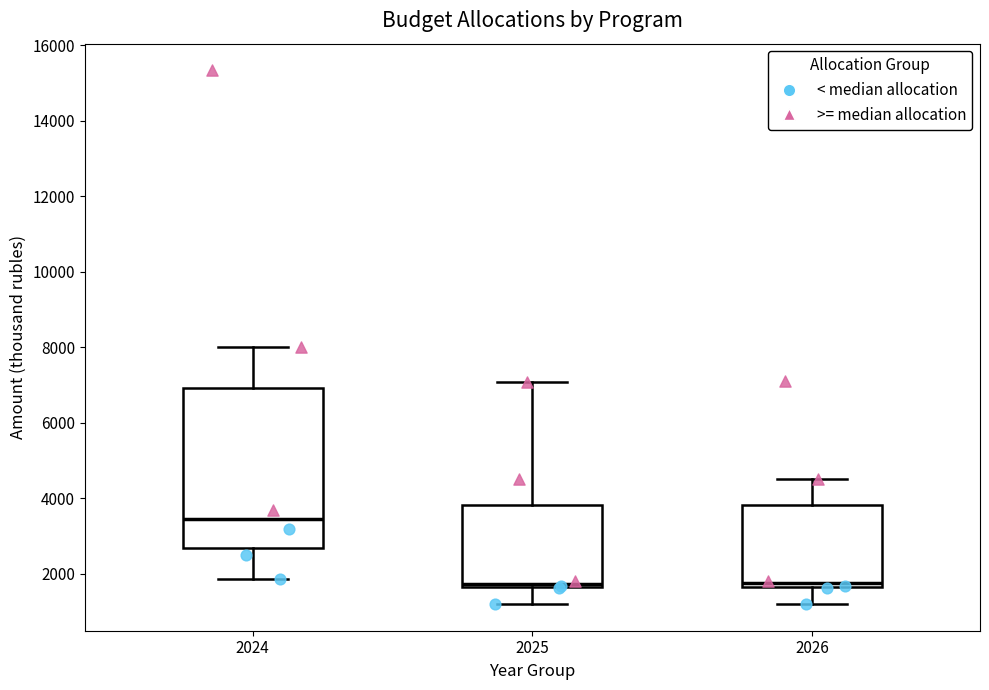

Where does the lower whisker of the box at x = 2026 end on the y-axis? The values are not printed on the chart, so give them approximately, as read against the axis.

1200